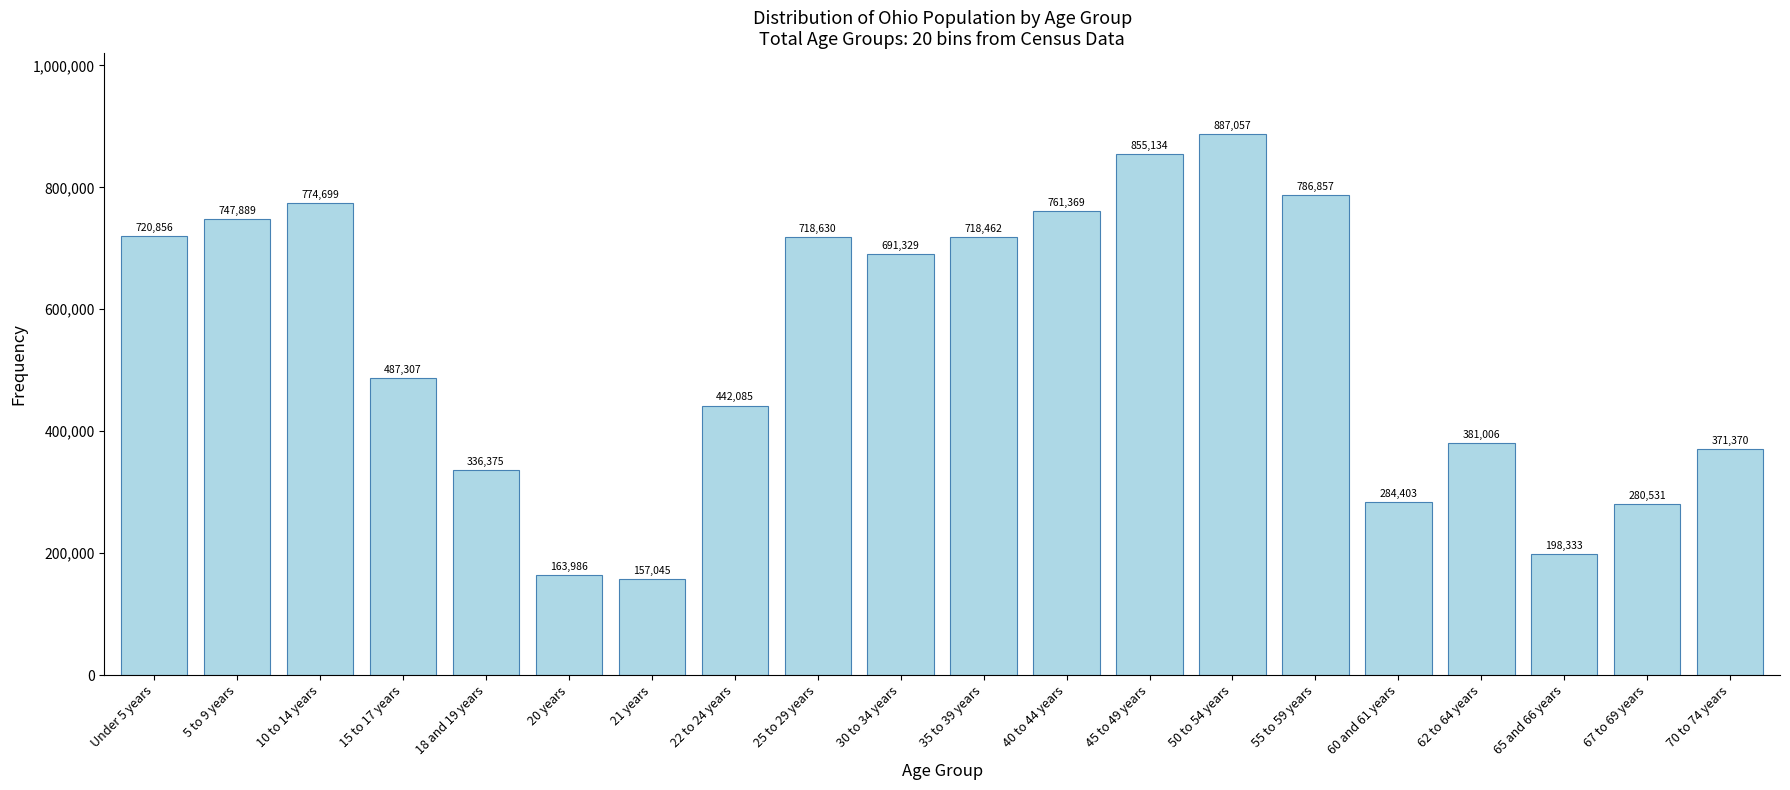

Reading right to left, transcribe all the data shown in this chart.

70 to 74 years=371370	67 to 69 years=280531	65 and 66 years=198333	62 to 64 years=381006	60 and 61 years=284403	55 to 59 years=786857	50 to 54 years=887057	45 to 49 years=855134	40 to 44 years=761369	35 to 39 years=718462	30 to 34 years=691329	25 to 29 years=718630	22 to 24 years=442085	21 years=157045	20 years=163986	18 and 19 years=336375	15 to 17 years=487307	10 to 14 years=774699	5 to 9 years=747889	Under 5 years=720856